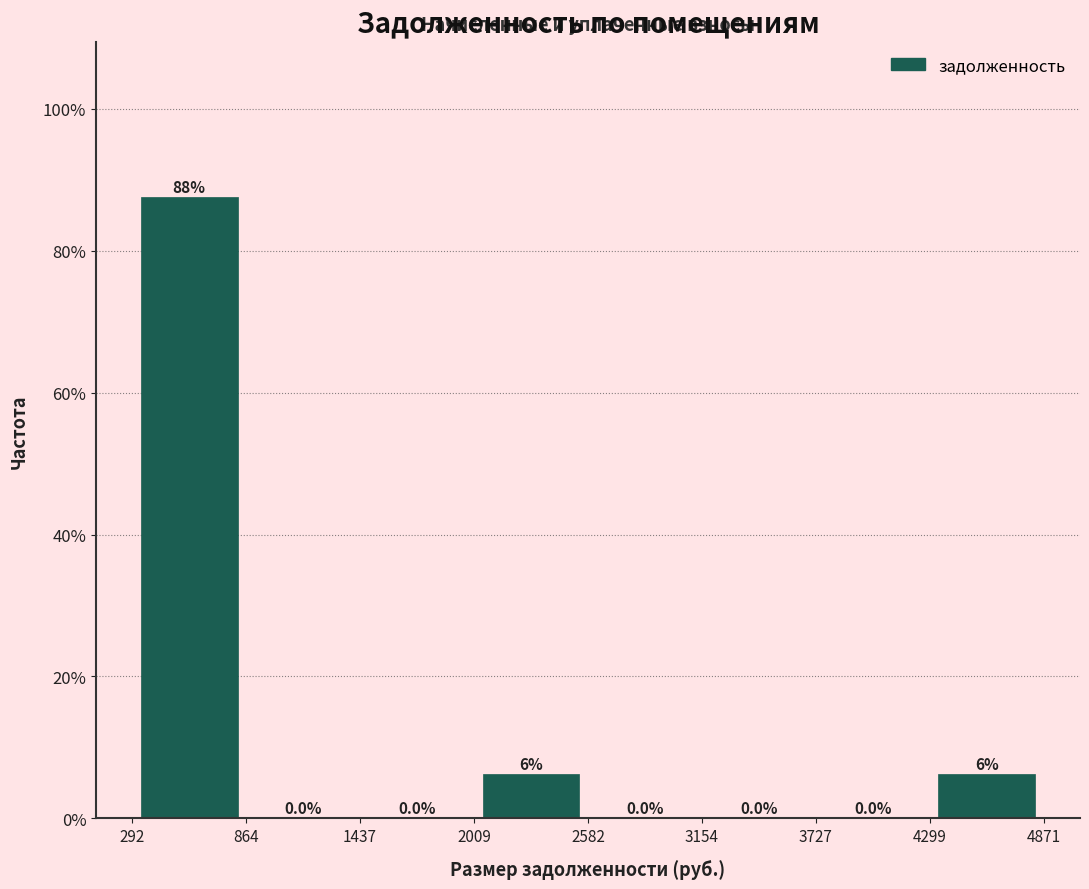

Which range on the x-axis has the tallest bar?

292 to 864